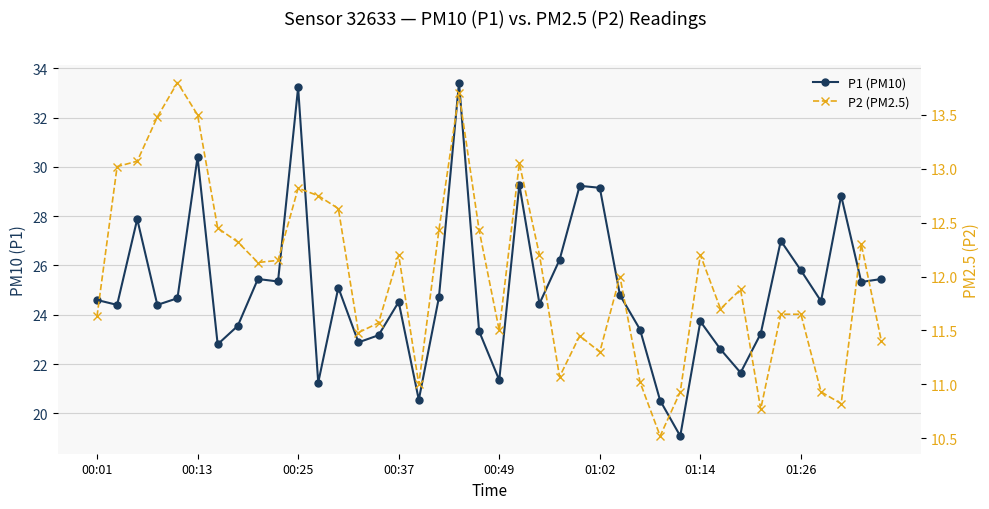

Count the number of data series in this chart.

2